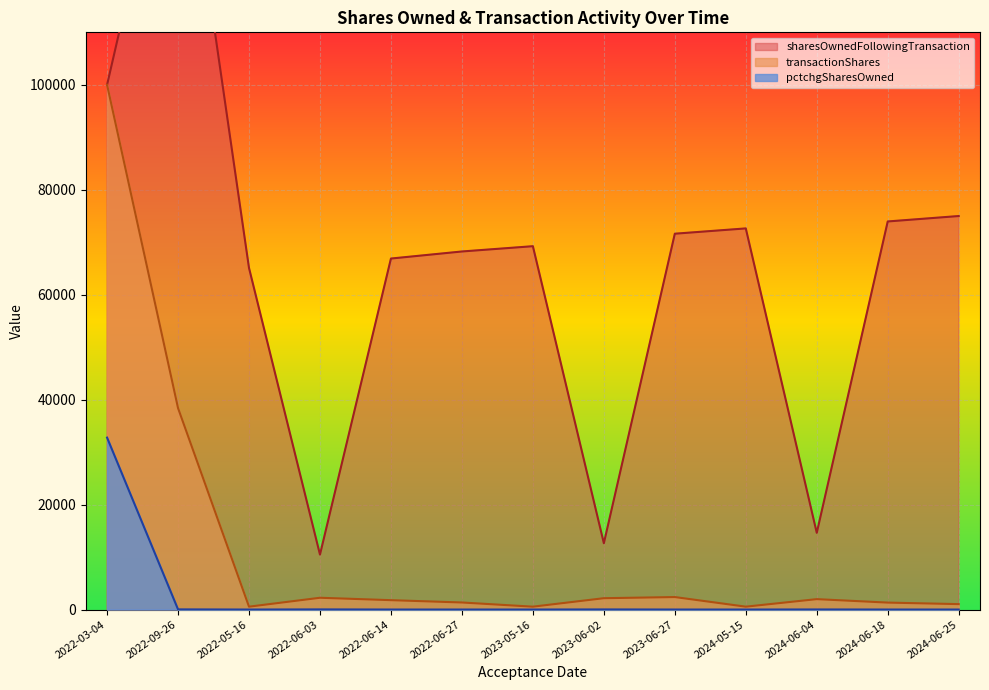

The value of sharesOwnedFollowingTransaction at 2024-06-18 is 112694. True or false?

False